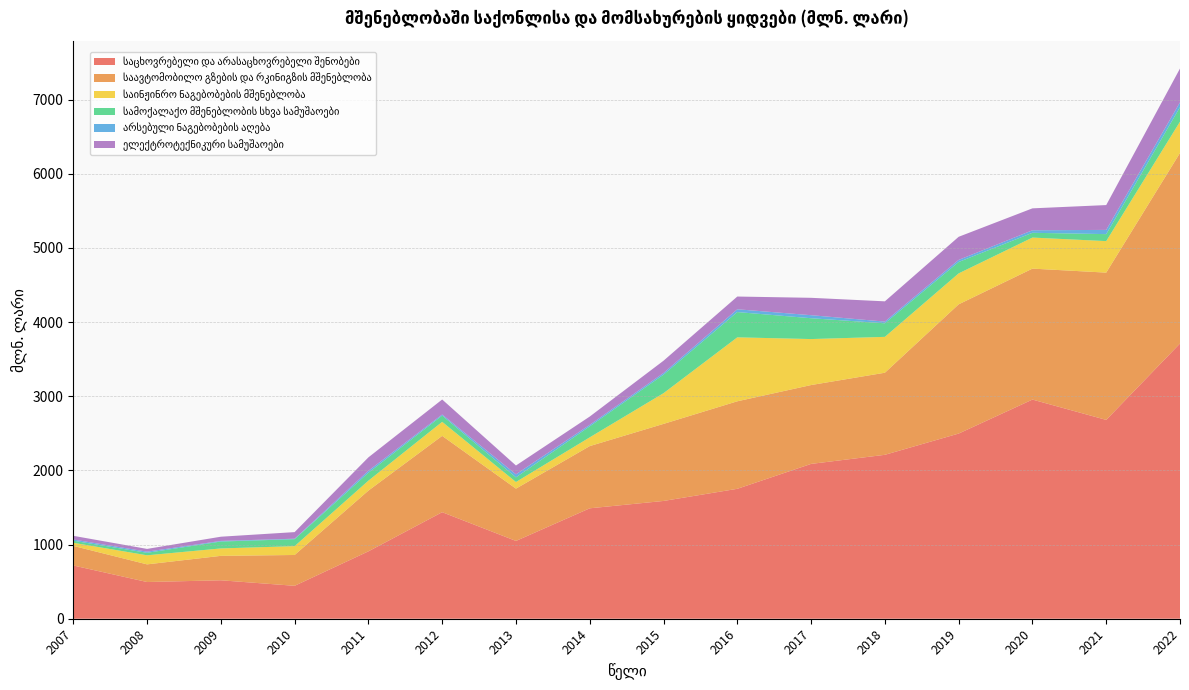

Reading left to right, transcribe all the data shown in this chart.

საცხოვრებელი და არასაცხოვრებელი შენობები: 718.1	495.0	518.3	444.0	908.6	1436.5	1048.9	1488.9	1588.1	1751.7	2087.6	2210.1	2496.6	2954.9	2680.9	3710.9
საავტომობილო გზების და რკინიგზის მშენებლობა: 263.9	238.0	329.5	415.5	819.0	1029.0	705.2	838.9	1038.9	1180.0	1063.2	1106.8	1742.5	1765.6	1985.7	2569.3
საინჟინრო ნაგებობების მშენებლობა: 42.1	122.2	100.0	119.1	133.9	189.2	89.4	117.9	414.1	862.3	620.0	483.6	417.0	418.7	424.8	421.9
სამოქალაქო მშენებლობის სხვა სამუშაოები: 27.5	33.8	93.1	93.9	107.1	84.5	62.8	148.4	249.6	340.7	280.9	182.8	153.6	64.3	94.2	195.5
არსებული ნაგებობების აღება: 16.4	15.2	8.3	6.6	26.4	14.1	40.5	20.1	22.3	37.6	41.0	22.9	28.1	33.8	57.0	64.8
ელექტროტექნიკური სამუშაოები: 49.9	37.3	56.6	88.8	180.7	202.6	119.1	111.8	165.9	171.8	234.2	273.2	311.8	295.8	334.7	456.0